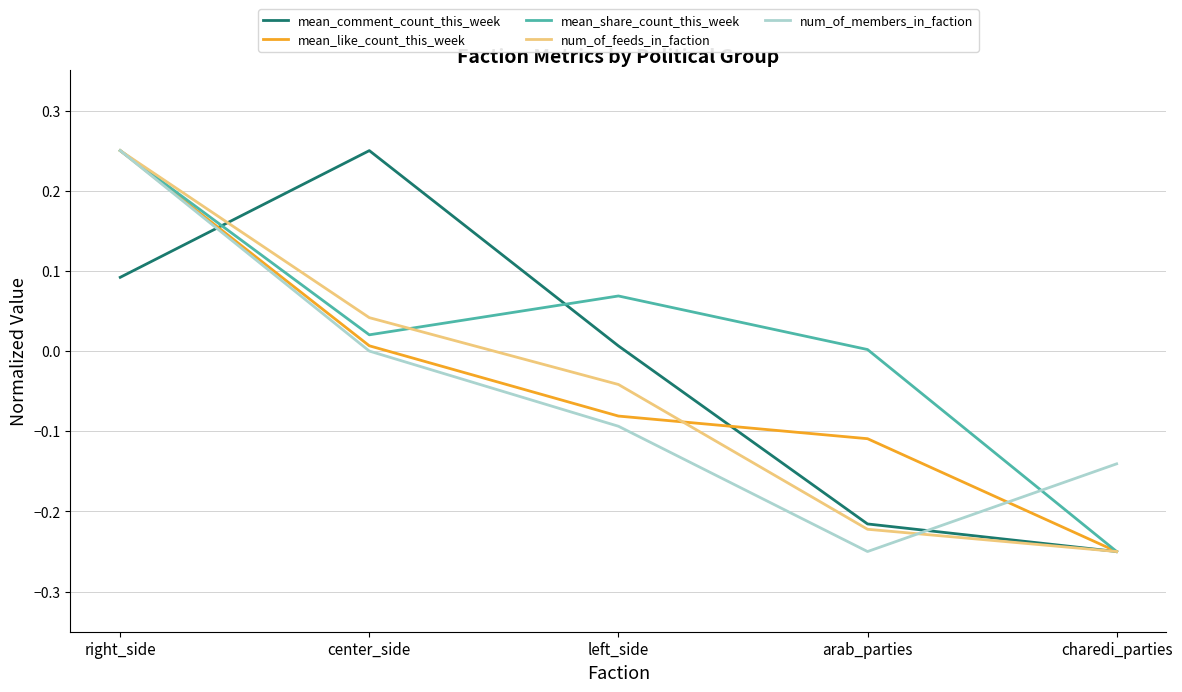

Which series has the largest total across all categories?

mean_share_count_this_week